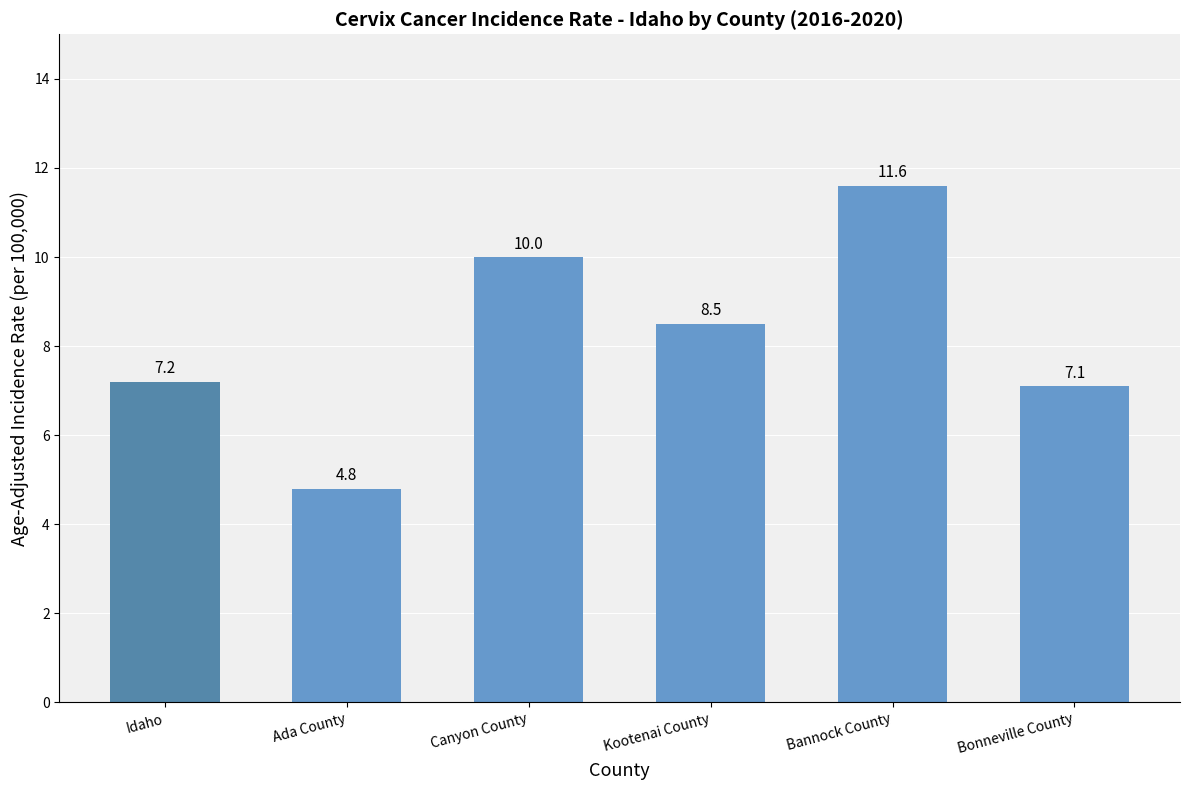

What position from the right is Bonneville County?

1